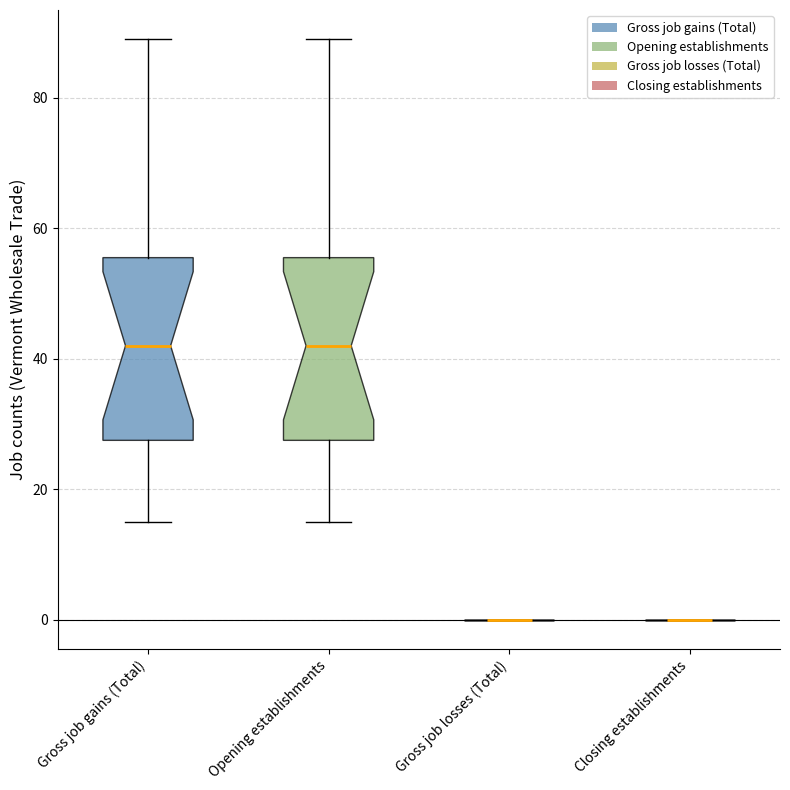

Reading left to right, read every box against the y-axis: the position of its median line, the range the box covers, and the ends of its whiskers. The values are not printed on the chart, so give them approximately, as read against the axis.

Gross job gains (Total): median 42, box 28 to 56, whiskers 16 to 90
Opening establishments: median 42, box 28 to 56, whiskers 16 to 90
Gross job losses (Total): box collapsed to a line at 0, whiskers 0 to 0
Closing establishments: box collapsed to a line at 0, whiskers 0 to 0